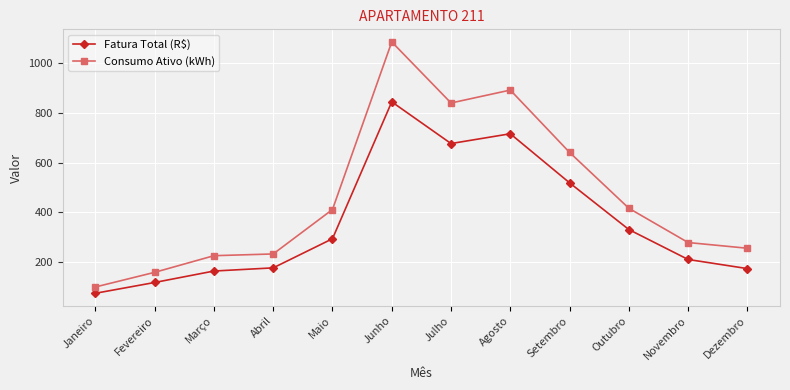

The Fatura Total (R$) series shows 173.0 at Dezembro. True or false?

True